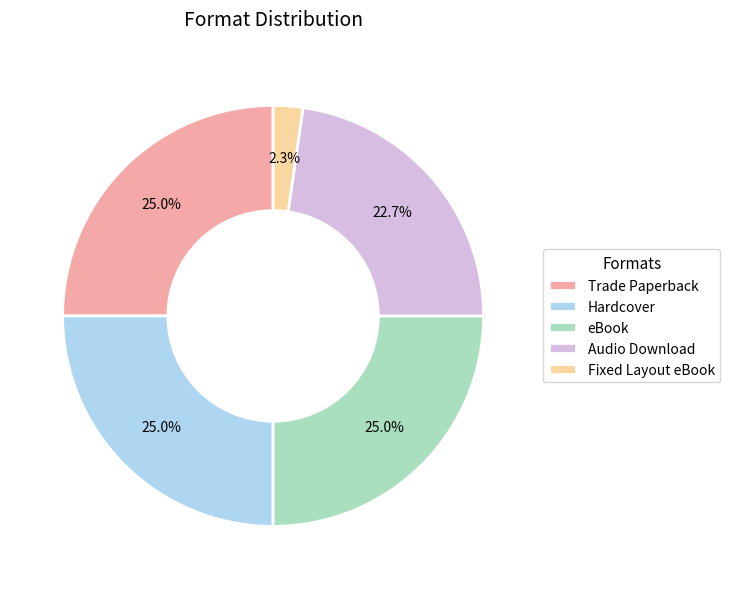

To the nearest percent, what percentage of the pie is Fixed Layout eBook?

2%